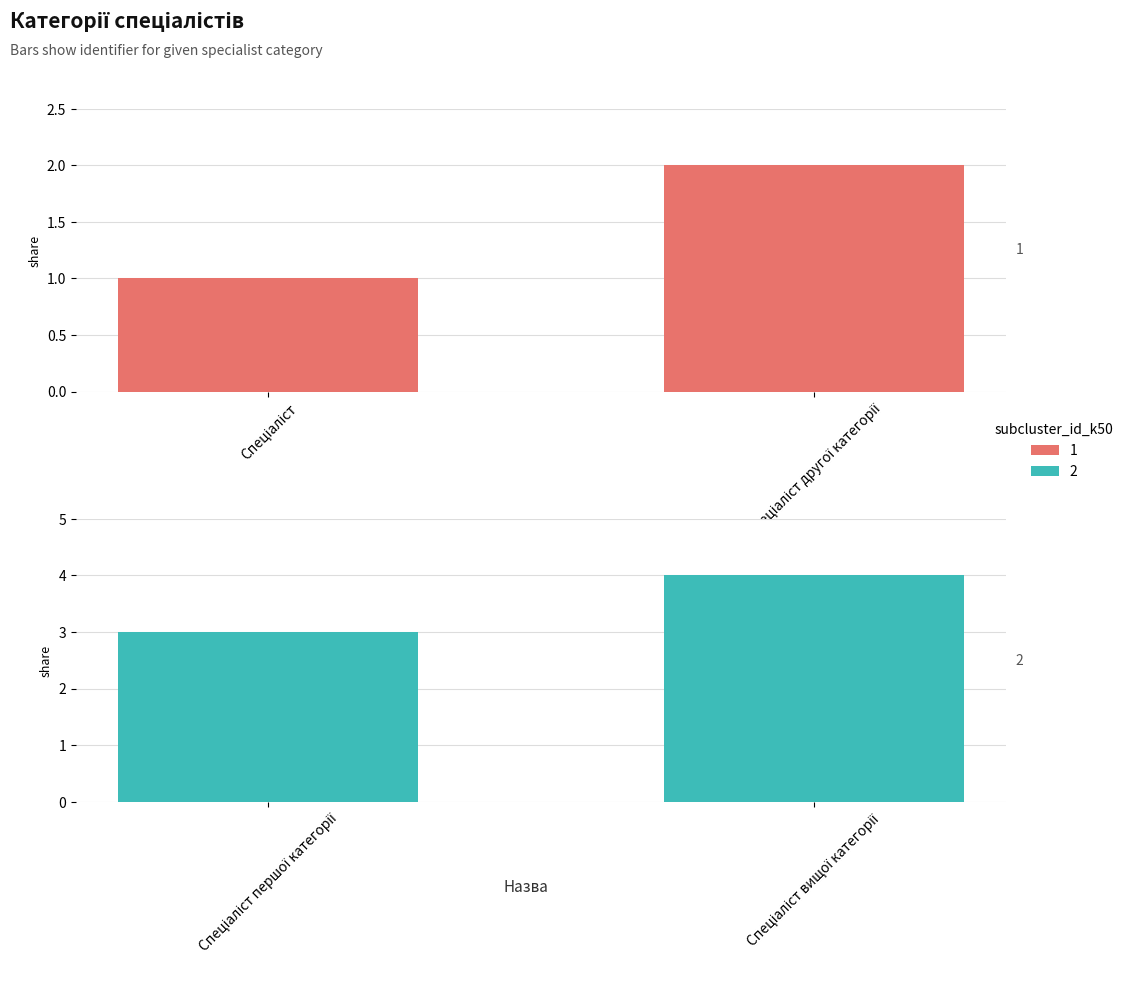

Where does the data first go above 3?

Спеціаліст вищої категорії